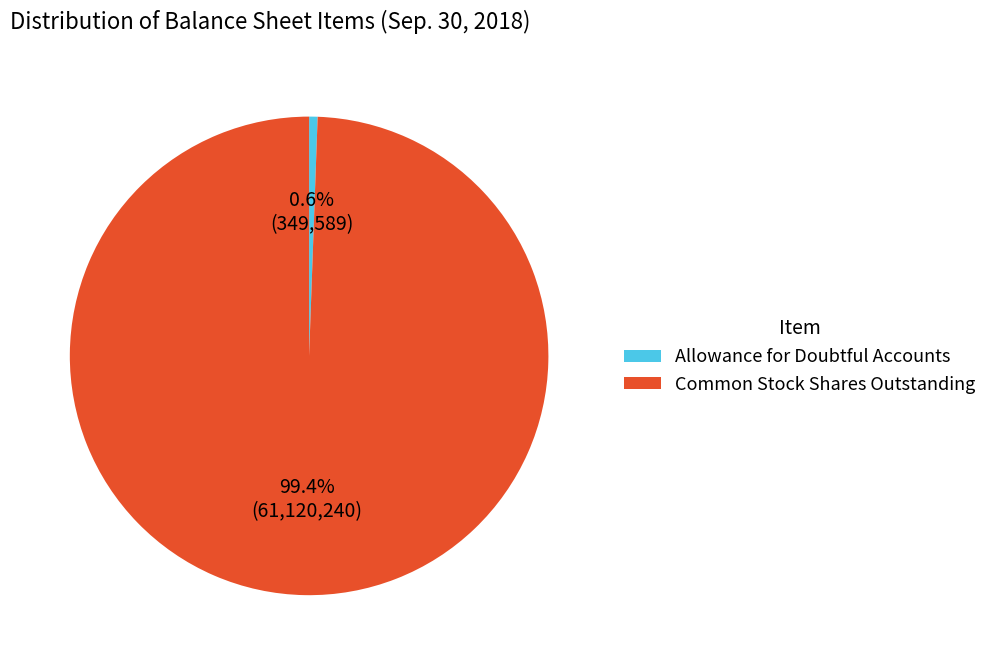

What is the largest slice in the pie chart?

Common Stock Shares Outstanding